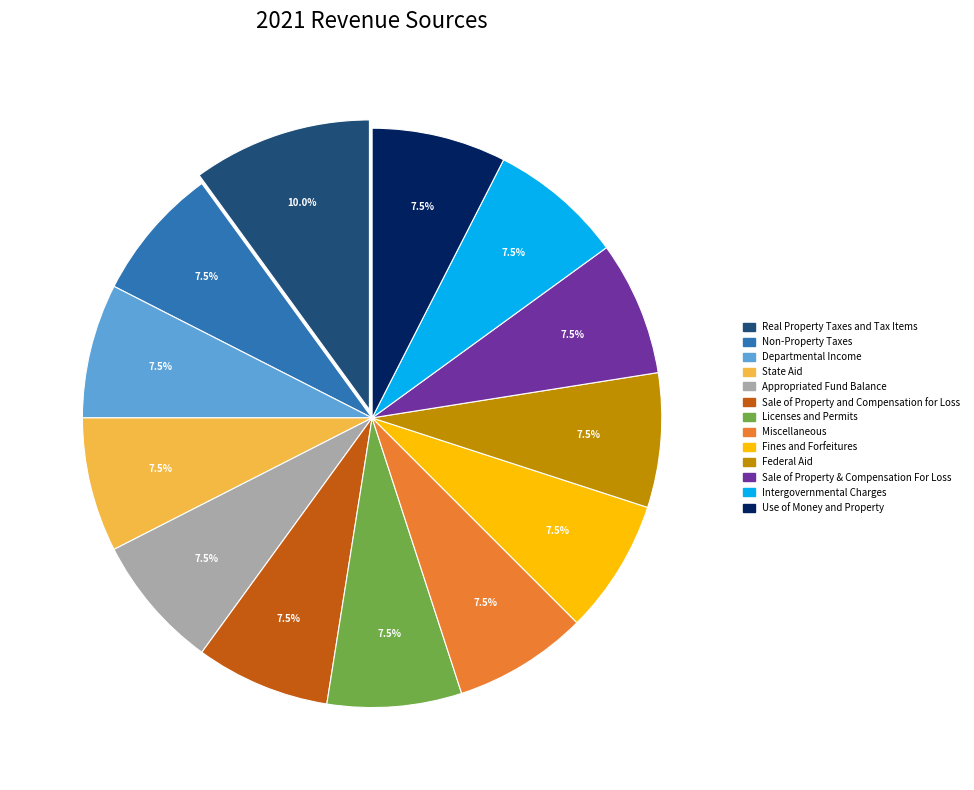

To the nearest percent, what is the average slice percentage?

8%